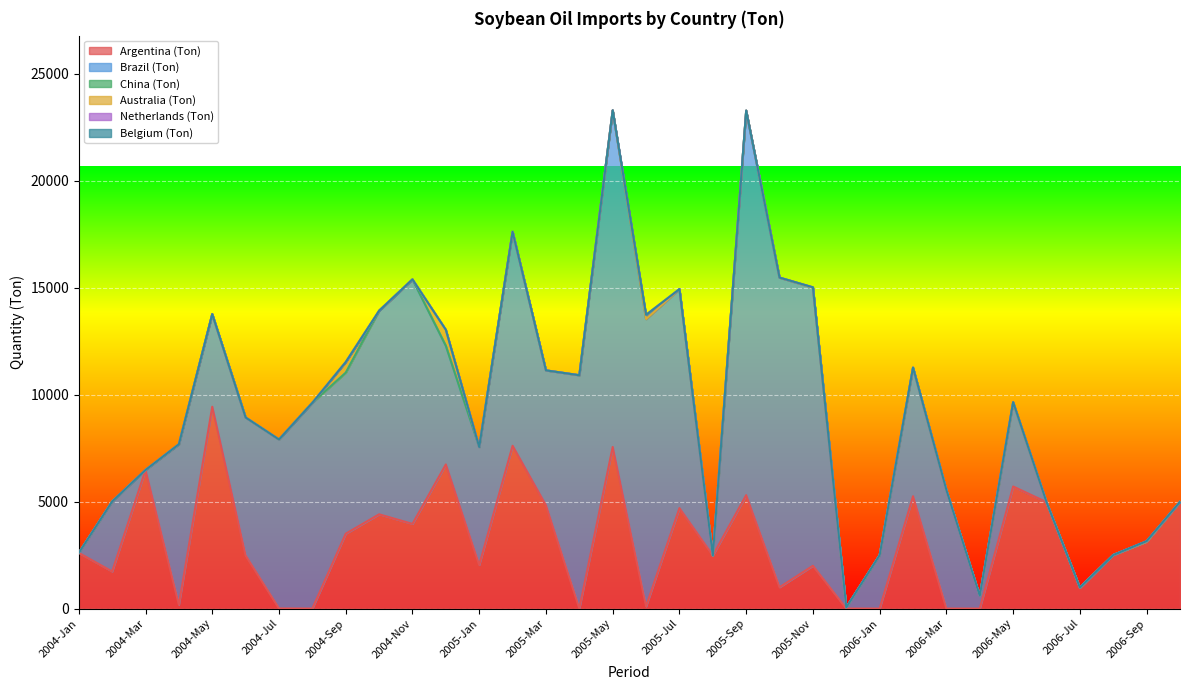

How many lines are shown in the chart?

6